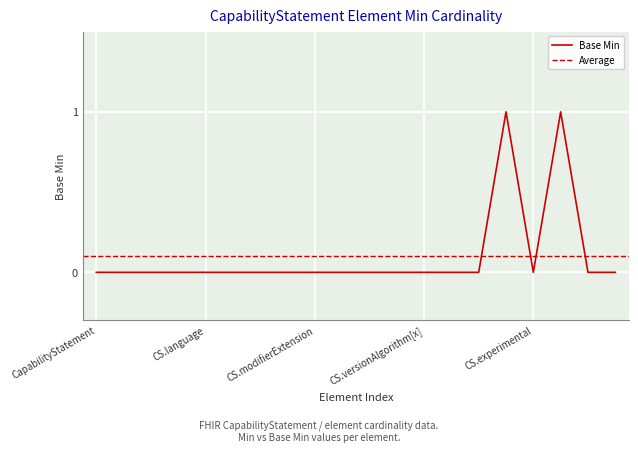

At which category does the data reach its first local peak?

CapabilityStatement.status